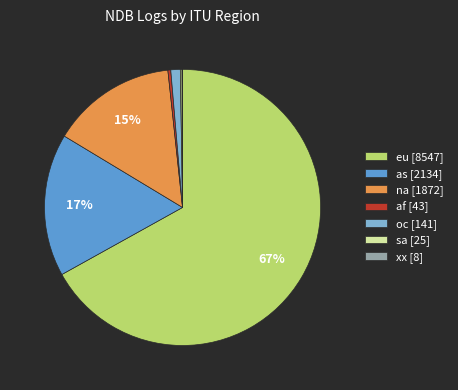

What is the largest slice in the pie chart?

eu [8547]